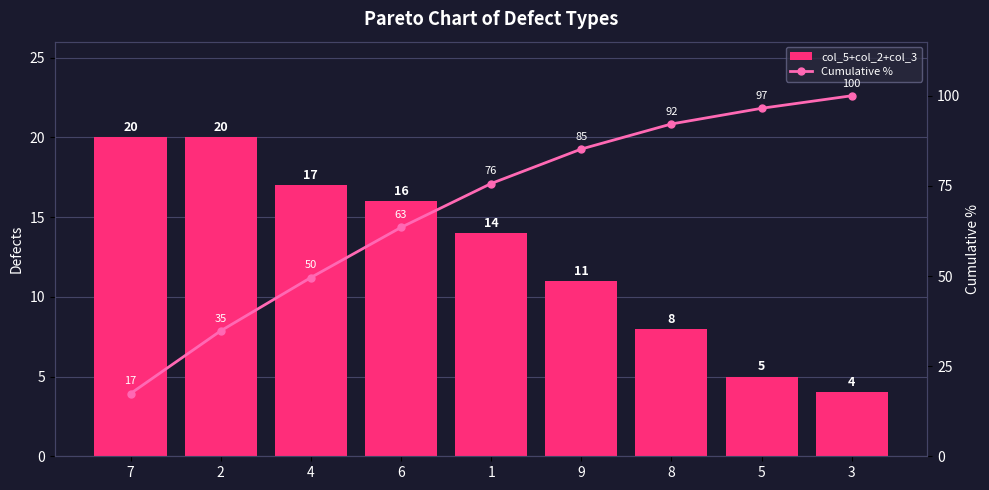

What is the sum of the col_5+col_2+col_3 values at 9 and 8?

19.0